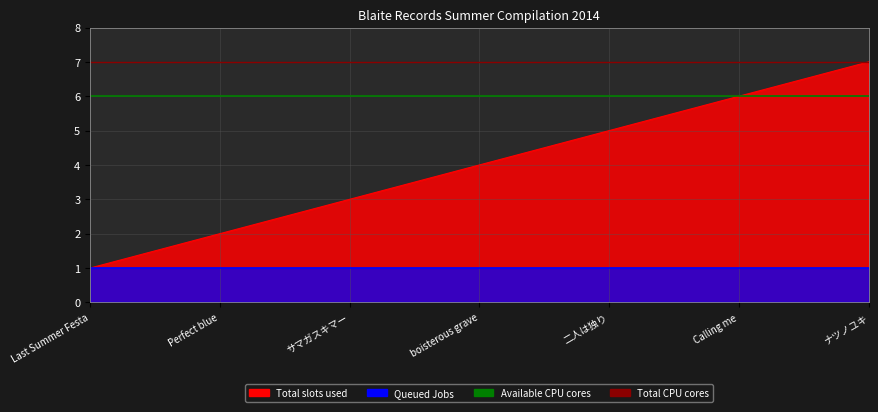

Read the Available CPU cores value at Last Summer Festa.

6